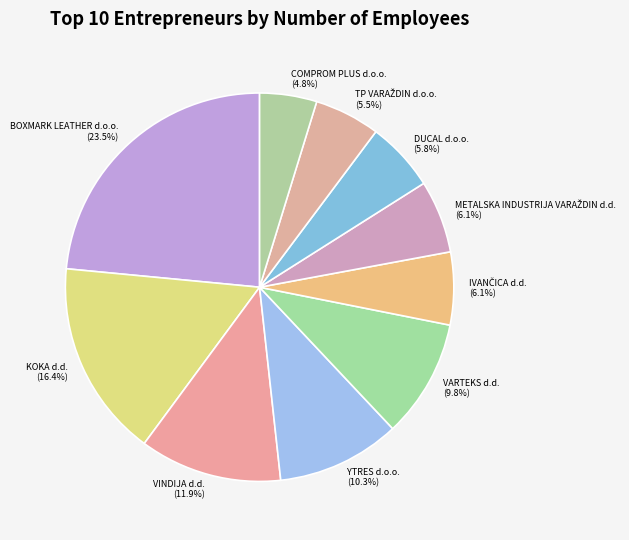

Is there a majority slice in this chart?

No